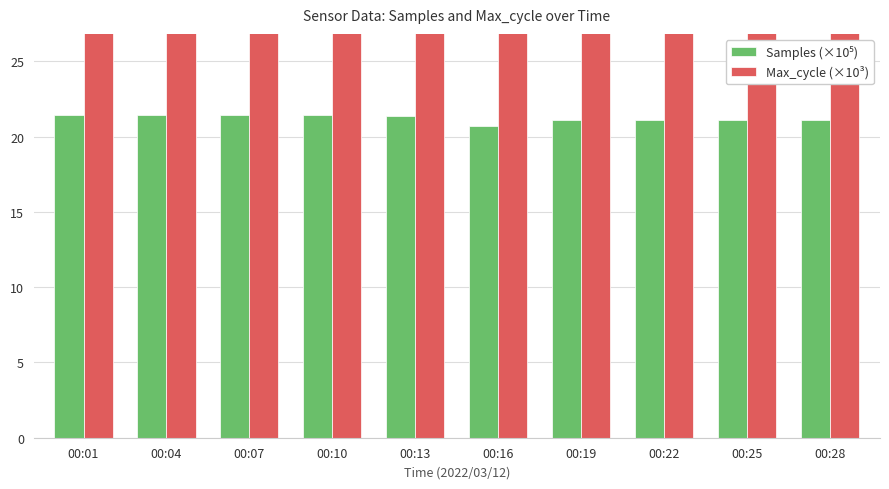

Rank the series at 00:22 from highest to lowest value.

Max_cycle (×10³), Samples (×10⁵)